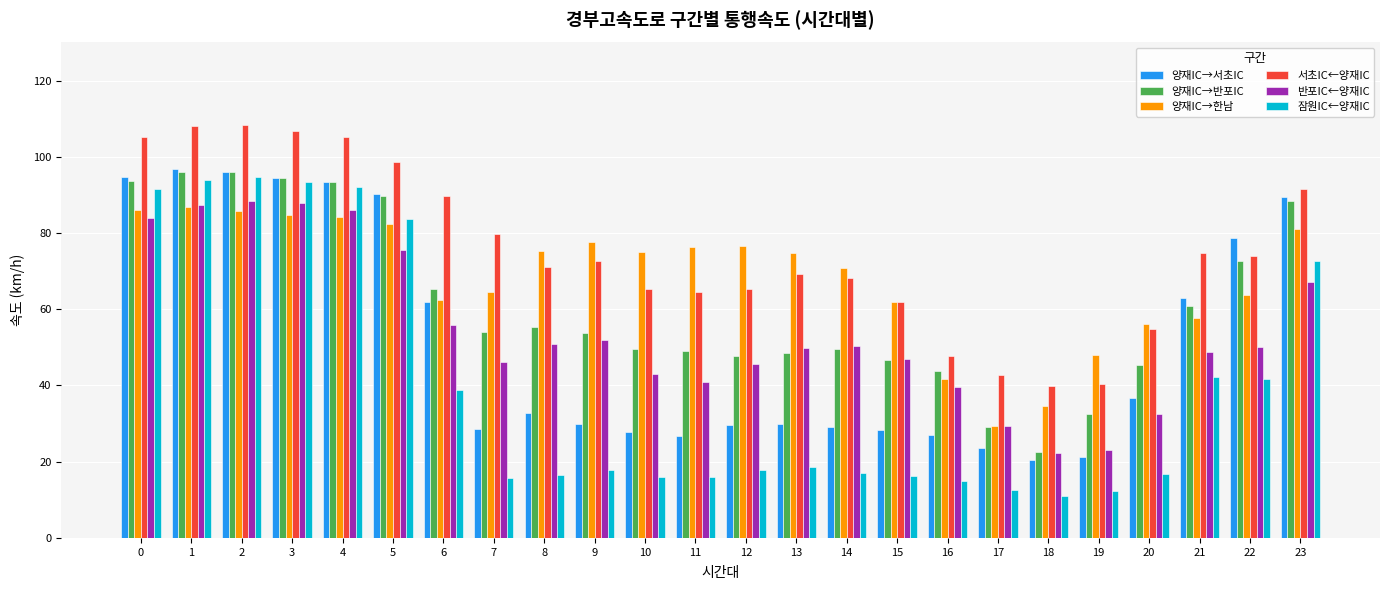

The 반포IC←양재IC series shows 20.8 at 15. True or false?

False